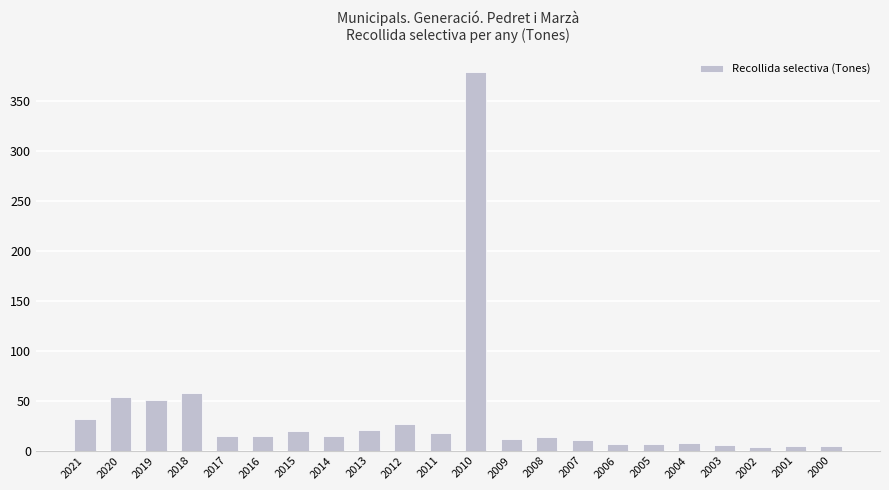

What is the difference between the maximum and minimum values?

374.5